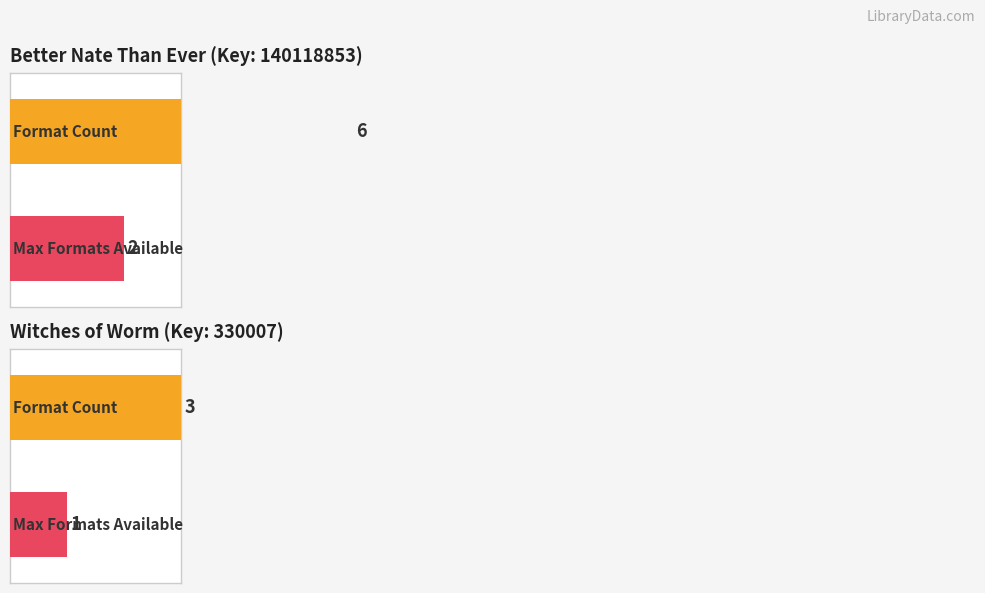

What position from the right is Witches of Worm (330007)?

1